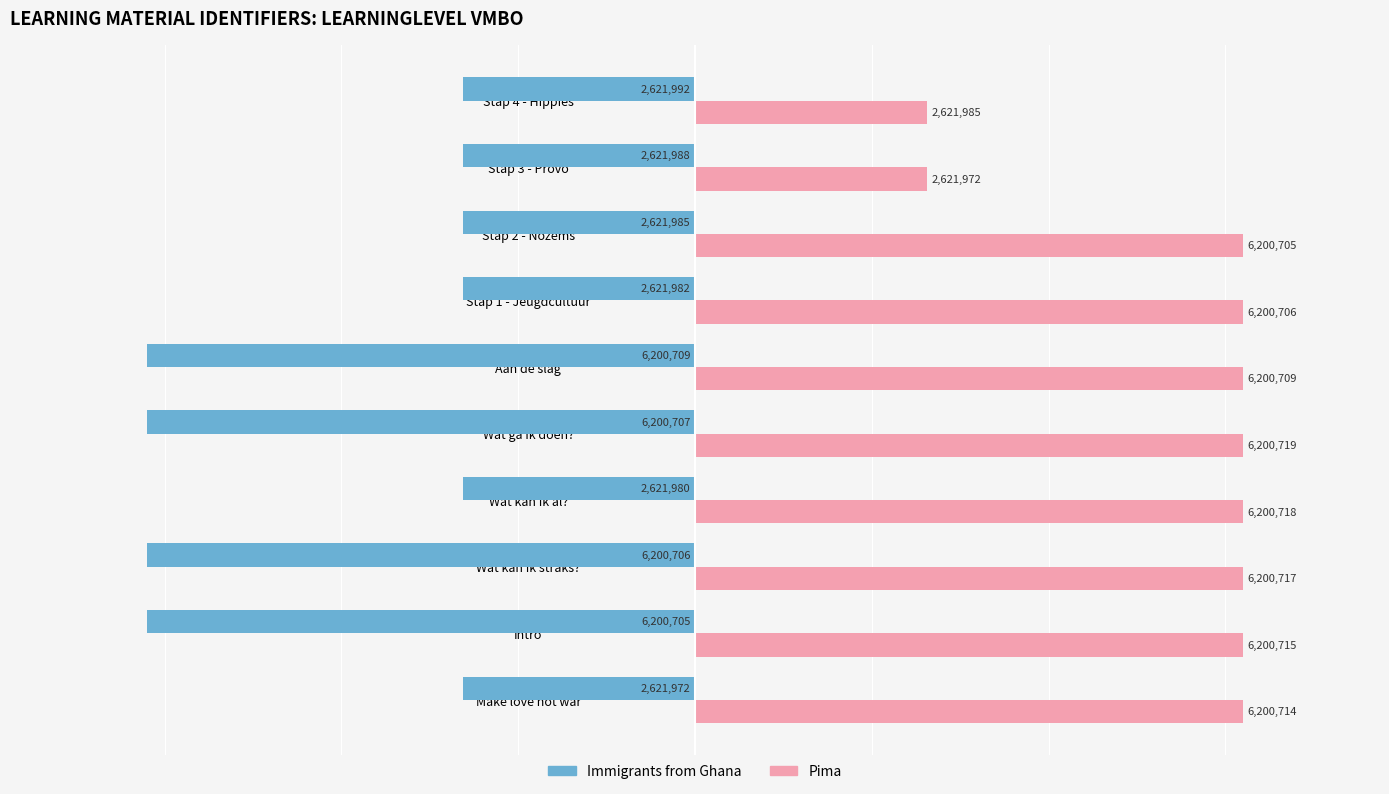

How many values in the Immigrants from Ghana series exceed -2621988?

4